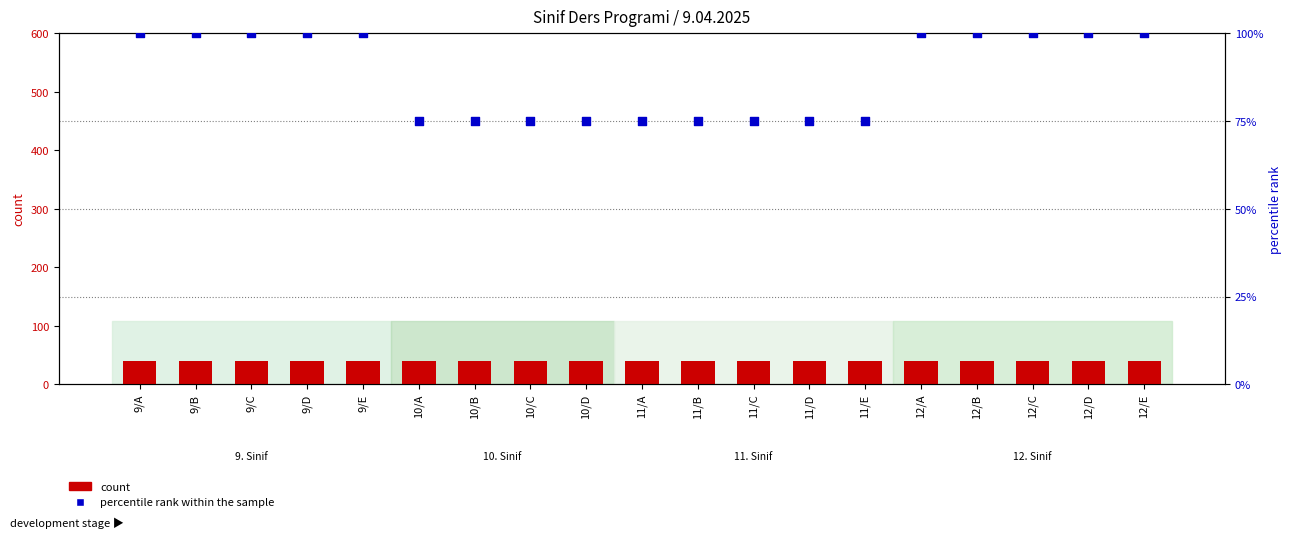

Is the value of count at 10/C greater than the value of percentile rank within the sample at 9/B?

No